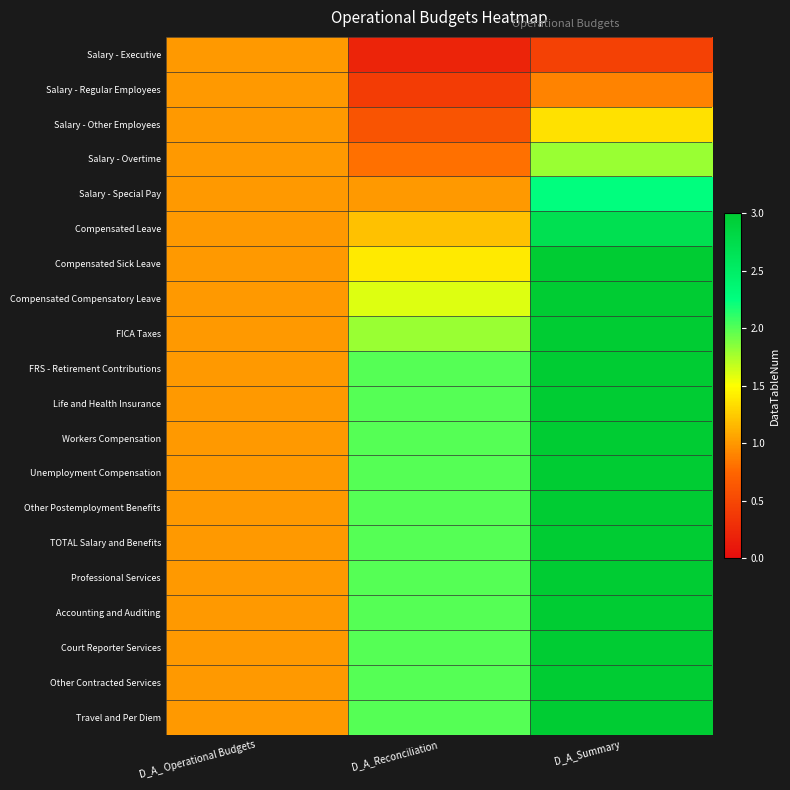

Reading left to right, transcribe all the data shown in this chart.

Salary - Executive: D_A_ Operational Budgets=1.0	D_A_Reconciliation=0.2	D_A_Summary=0.5
Salary - Regular Employees: D_A_ Operational Budgets=1.0	D_A_Reconciliation=0.4	D_A_Summary=0.9
Salary - Other Employees: D_A_ Operational Budgets=1.0	D_A_Reconciliation=0.6	D_A_Summary=1.3
Salary - Overtime: D_A_ Operational Budgets=1.0	D_A_Reconciliation=0.8	D_A_Summary=1.8
Salary - Special Pay: D_A_ Operational Budgets=1.0	D_A_Reconciliation=1.0	D_A_Summary=2.2
Compensated Leave: D_A_ Operational Budgets=1.0	D_A_Reconciliation=1.2	D_A_Summary=2.7
Compensated Sick Leave: D_A_ Operational Budgets=1.0	D_A_Reconciliation=1.4	D_A_Summary=3.0
Compensated Compensatory Leave: D_A_ Operational Budgets=1.0	D_A_Reconciliation=1.6	D_A_Summary=3.0
FICA Taxes: D_A_ Operational Budgets=1.0	D_A_Reconciliation=1.8	D_A_Summary=3.0
FRS - Retirement Contributions: D_A_ Operational Budgets=1.0	D_A_Reconciliation=2.0	D_A_Summary=3.0
Life and Health Insurance: D_A_ Operational Budgets=1.0	D_A_Reconciliation=2.0	D_A_Summary=3.0
Workers Compensation: D_A_ Operational Budgets=1.0	D_A_Reconciliation=2.0	D_A_Summary=3.0
Unemployment Compensation: D_A_ Operational Budgets=1.0	D_A_Reconciliation=2.0	D_A_Summary=3.0
Other Postemployment Benefits: D_A_ Operational Budgets=1.0	D_A_Reconciliation=2.0	D_A_Summary=3.0
TOTAL Salary and Benefits: D_A_ Operational Budgets=1.0	D_A_Reconciliation=2.0	D_A_Summary=3.0
Professional Services: D_A_ Operational Budgets=1.0	D_A_Reconciliation=2.0	D_A_Summary=3.0
Accounting and Auditing: D_A_ Operational Budgets=1.0	D_A_Reconciliation=2.0	D_A_Summary=3.0
Court Reporter Services: D_A_ Operational Budgets=1.0	D_A_Reconciliation=2.0	D_A_Summary=3.0
Other Contracted Services: D_A_ Operational Budgets=1.0	D_A_Reconciliation=2.0	D_A_Summary=3.0
Travel and Per Diem: D_A_ Operational Budgets=1.0	D_A_Reconciliation=2.0	D_A_Summary=3.0